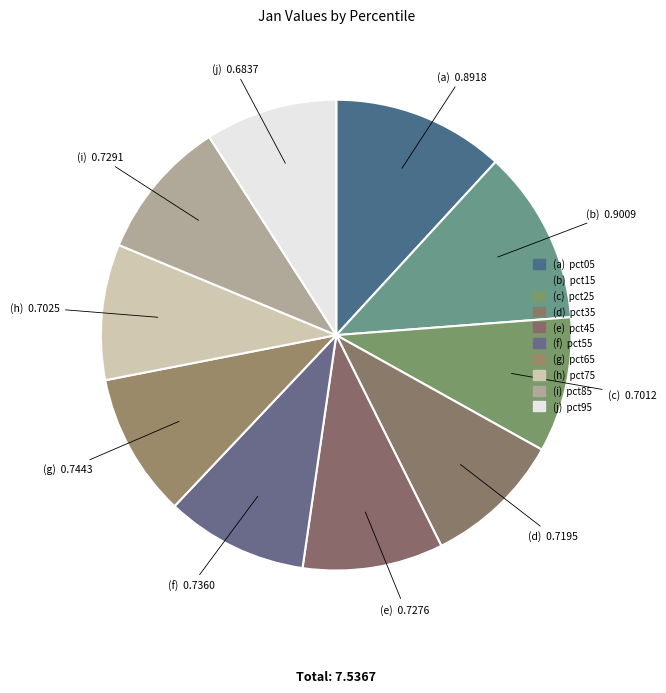

Rank the categories by value from highest to lowest.

pct15, pct05, pct65, pct55, pct85, pct45, pct35, pct75, pct25, pct95